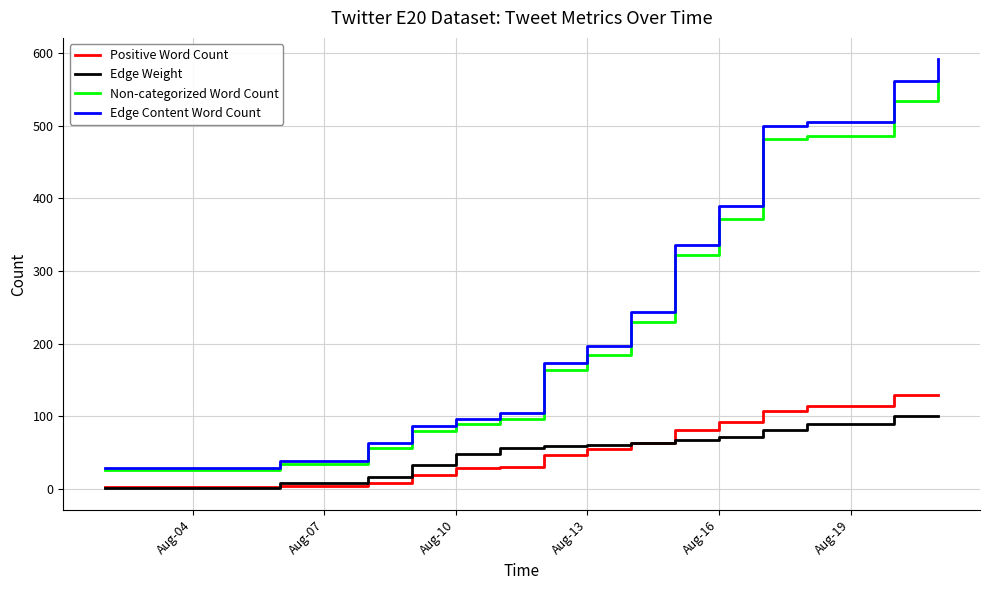

True or false: Edge Content Word Count and Edge Weight cross at least once.

False